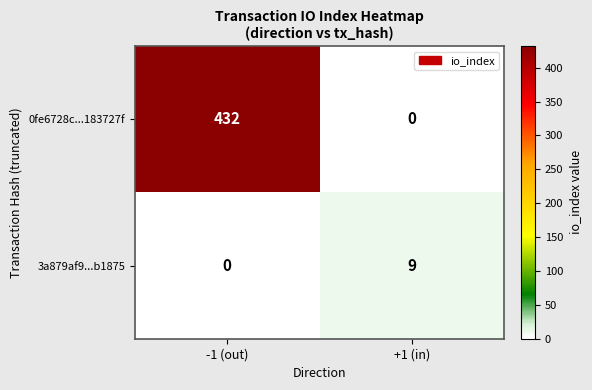

Reading left to right, extract all data points from this chart.

0fe6728c...183727f: 432	0
3a879af9...b1875: 0	9